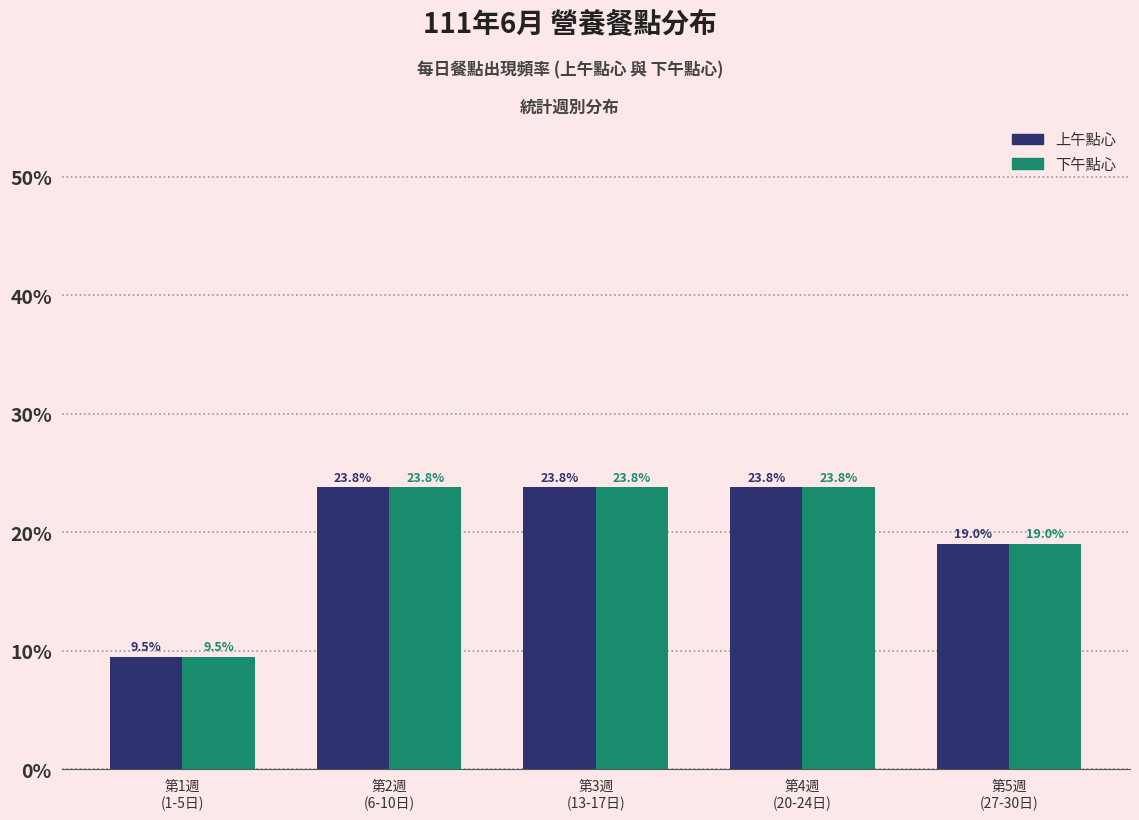

Reading left to right, list all the values displayed in this chart.

上午點心: 9.5	23.8	23.8	23.8	19.0
下午點心: 9.5	23.8	23.8	23.8	19.0